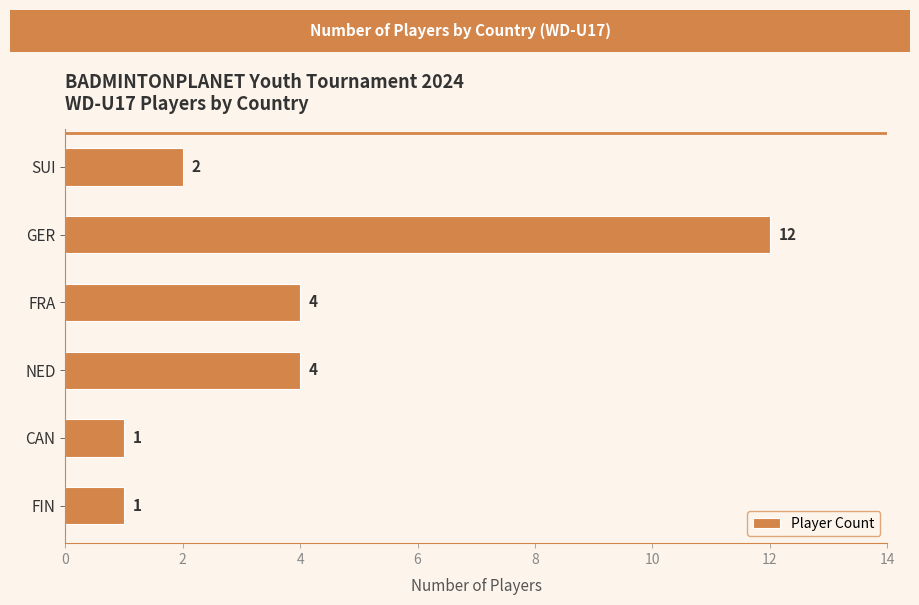

How many categories are shown in the chart?

6